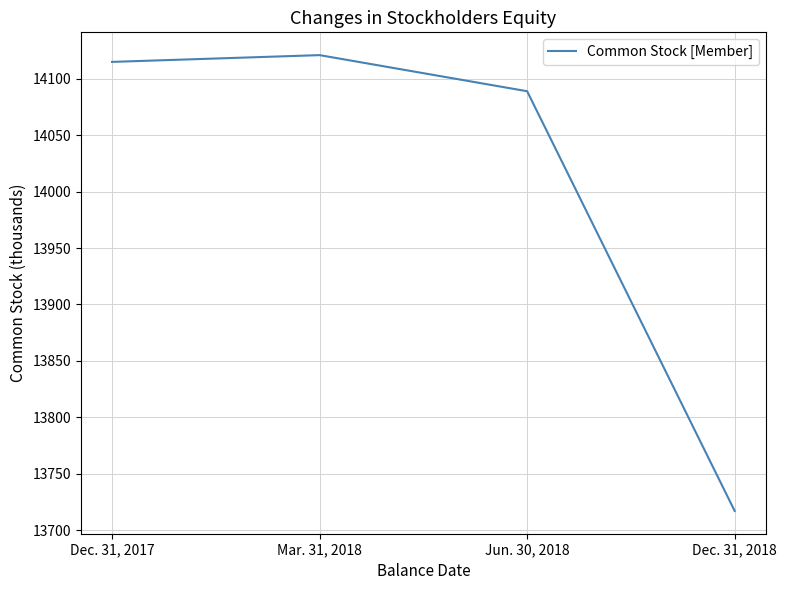

The chart shows a value of 25179 at Jun. 30, 2018. True or false?

False